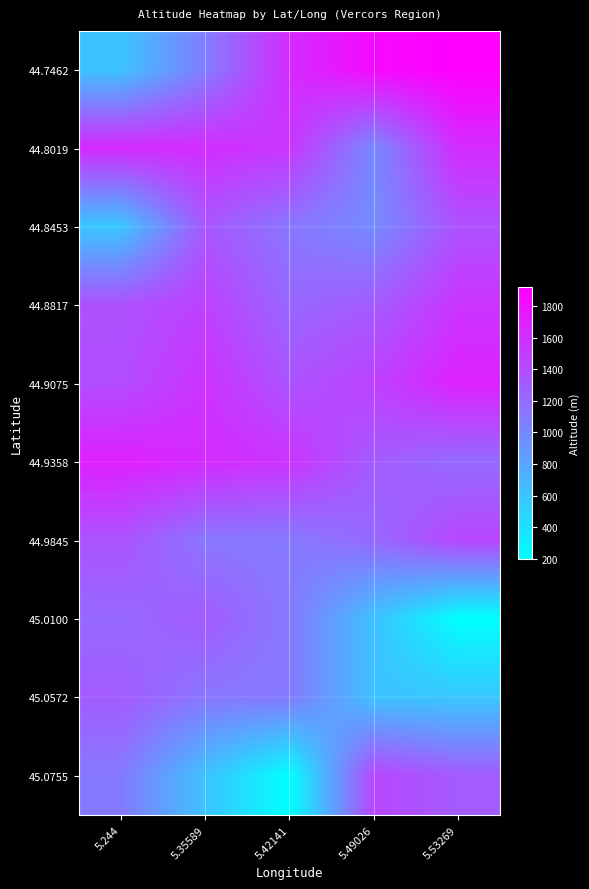

What is the smallest value displayed?

200